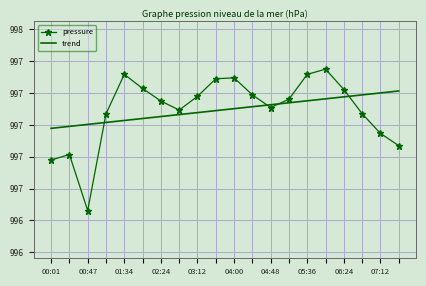

How many categories are shown in the chart?

20